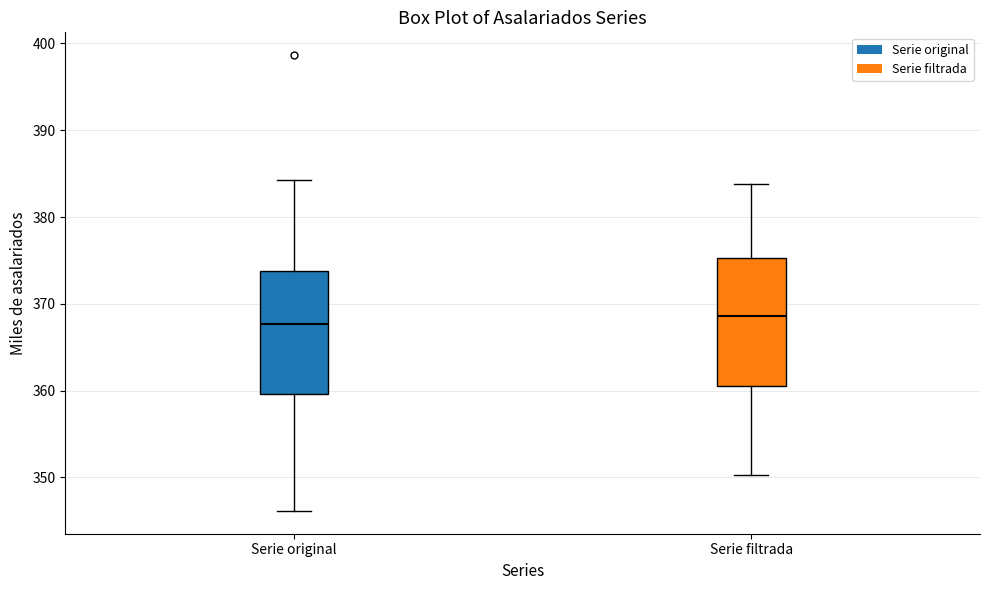

Where does the upper whisker of the box for Serie filtrada end on the y-axis? The values are not printed on the chart, so give them approximately, as read against the axis.

384